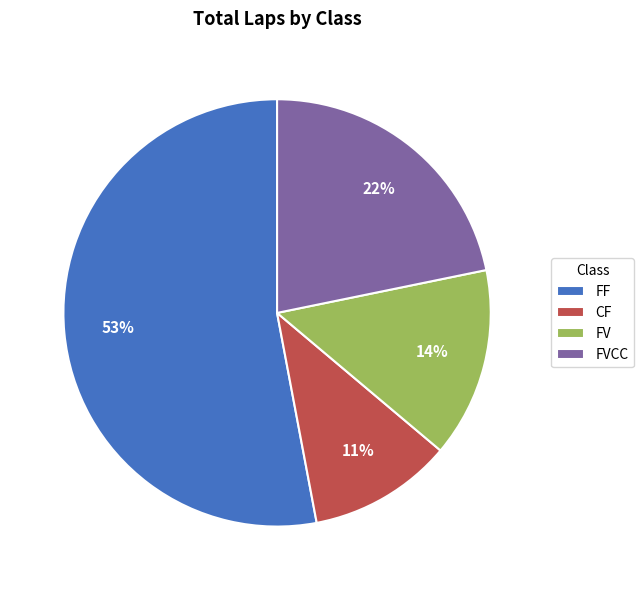

Which has a higher value, CF or FVCC?

FVCC